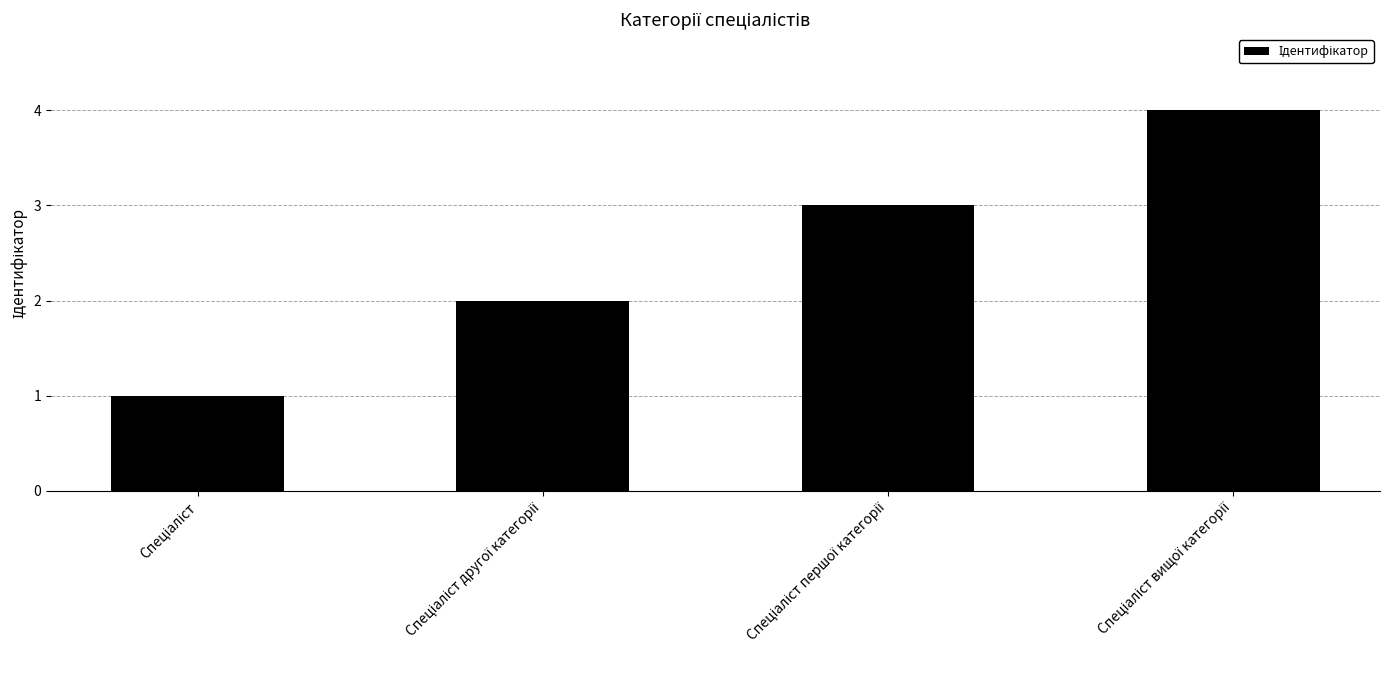

What is the greatest value displayed?

4